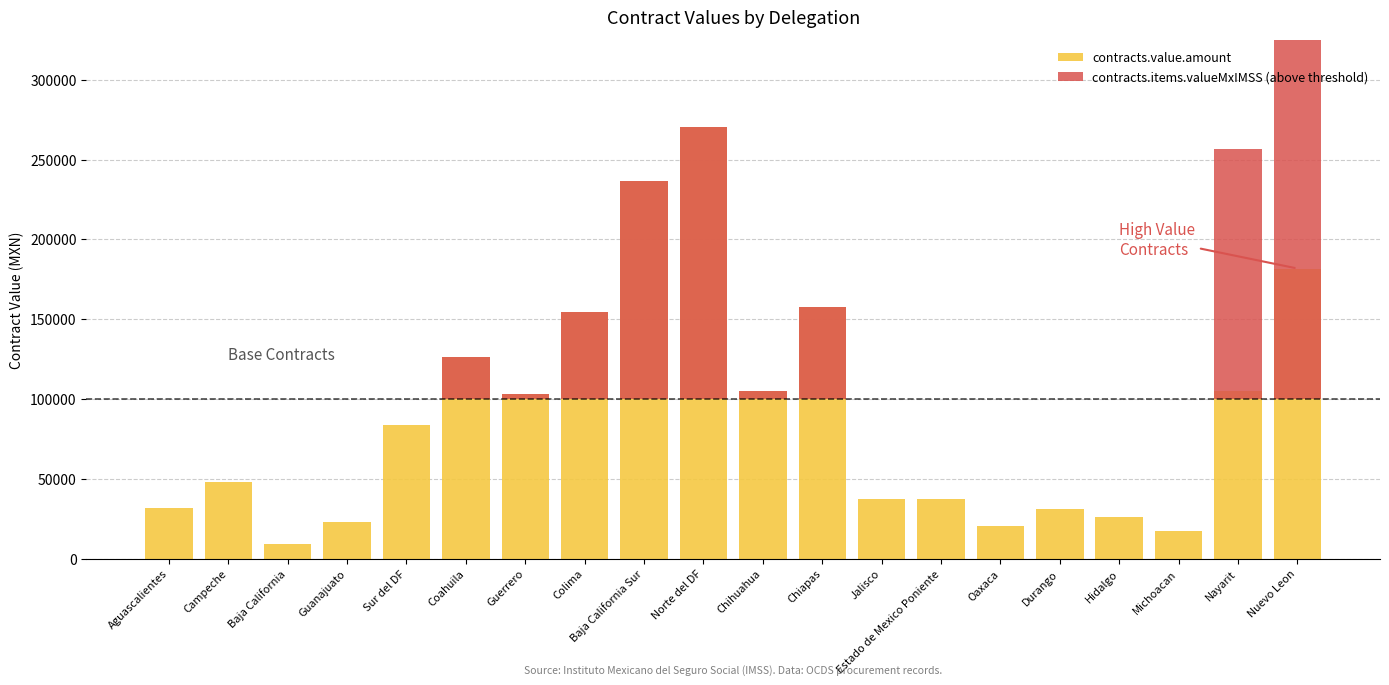

What is the difference between the contracts.value.amount values at Guerrero and Campeche?

54972.9